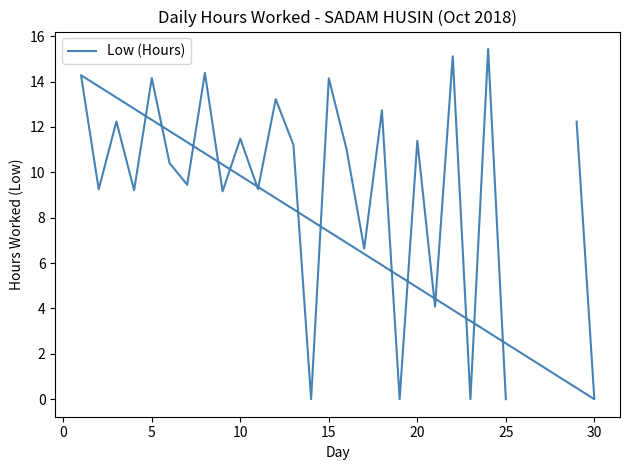

What is the difference between the maximum and minimum values?

15.4